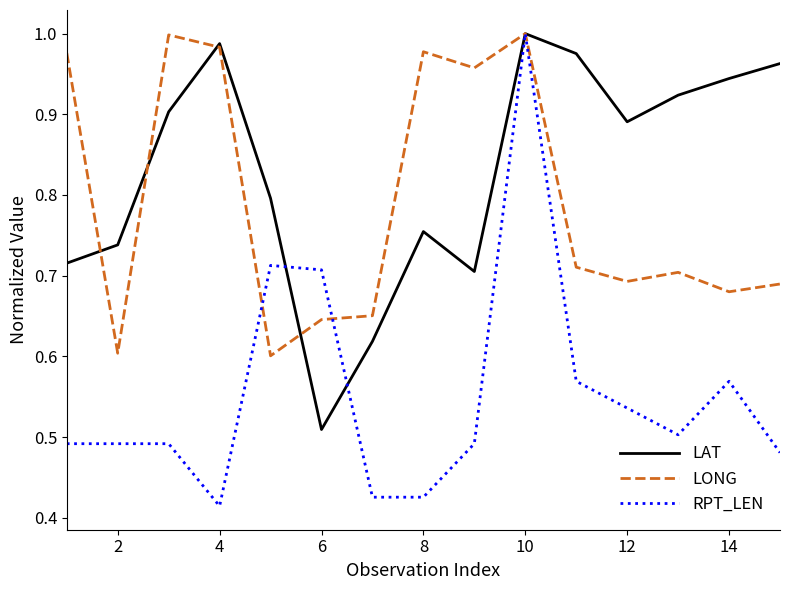

Which series has the largest range (max minus min)?

RPT_LEN